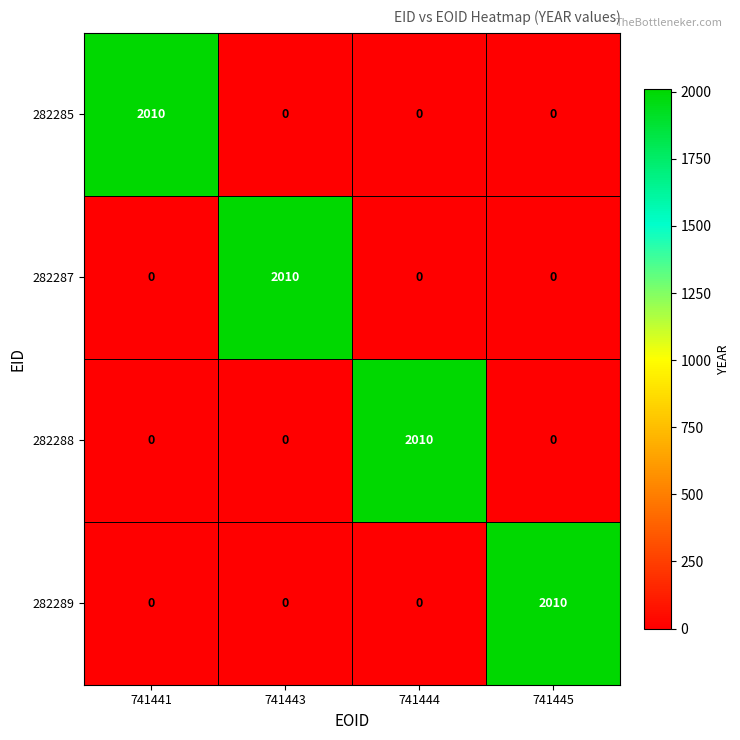

The 282285 series shows 0 at 741444. True or false?

True